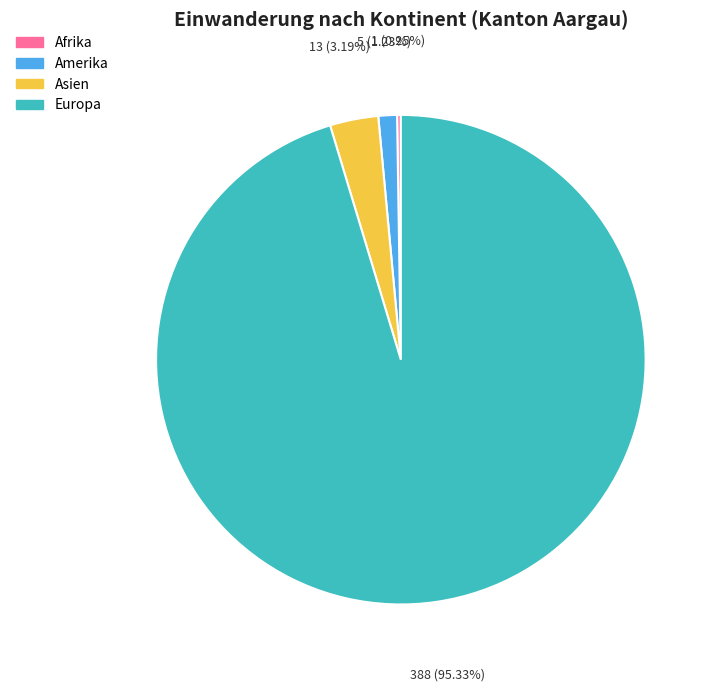

What percentage is the Amerika slice, to the nearest percent?

1%